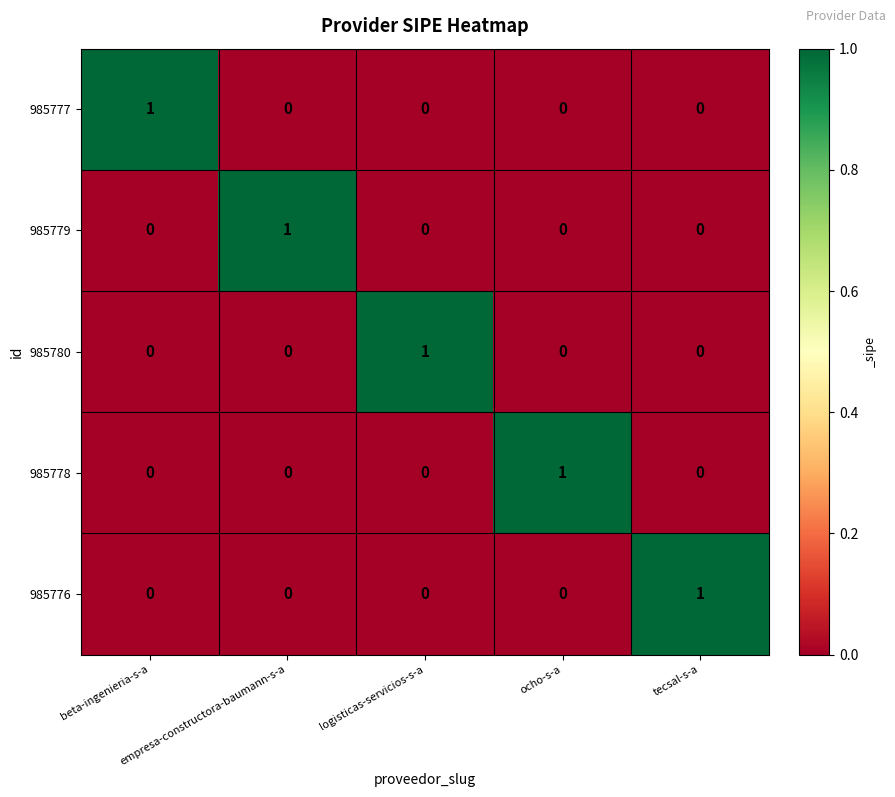

How many distinct data groups are displayed?

5